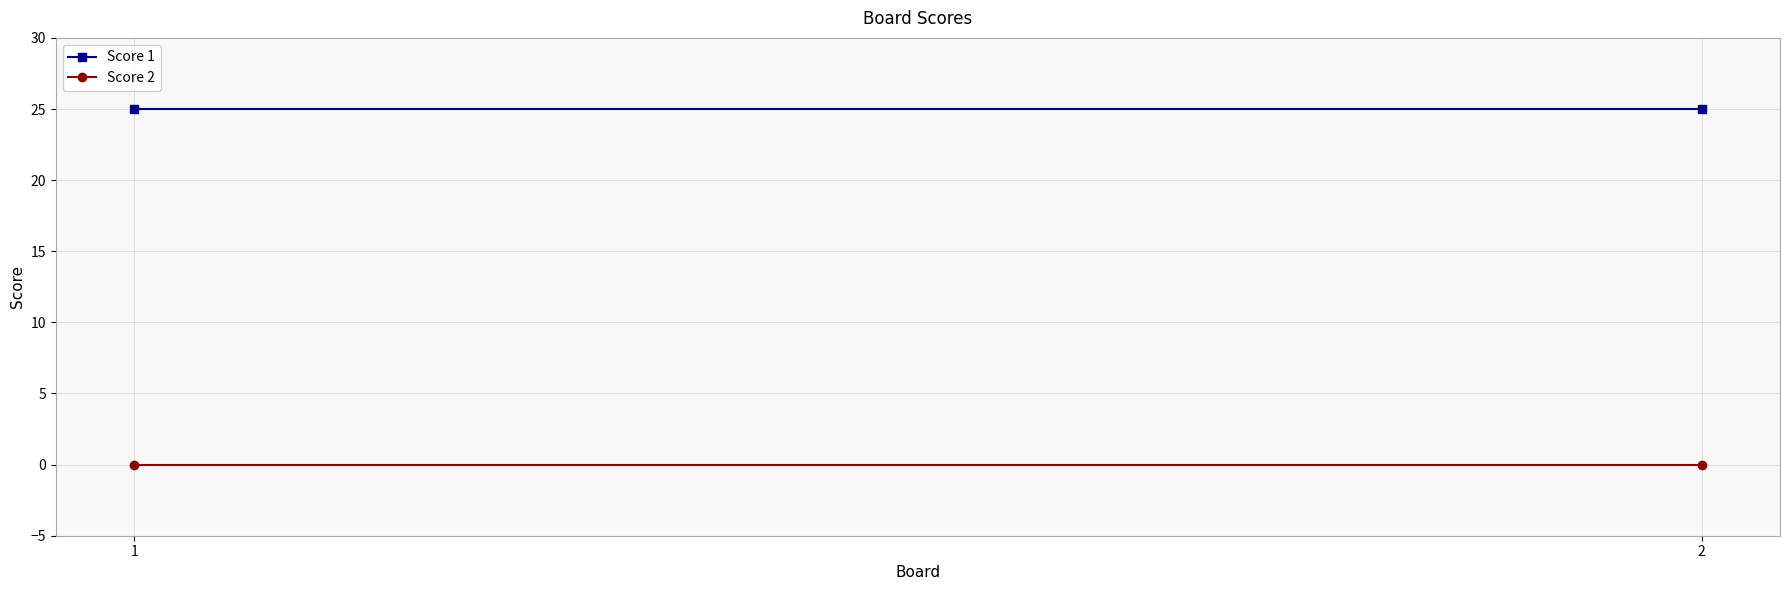

Reading left to right, list all the values displayed in this chart.

Score 1: 1=25	2=25
Score 2: 1=0	2=0